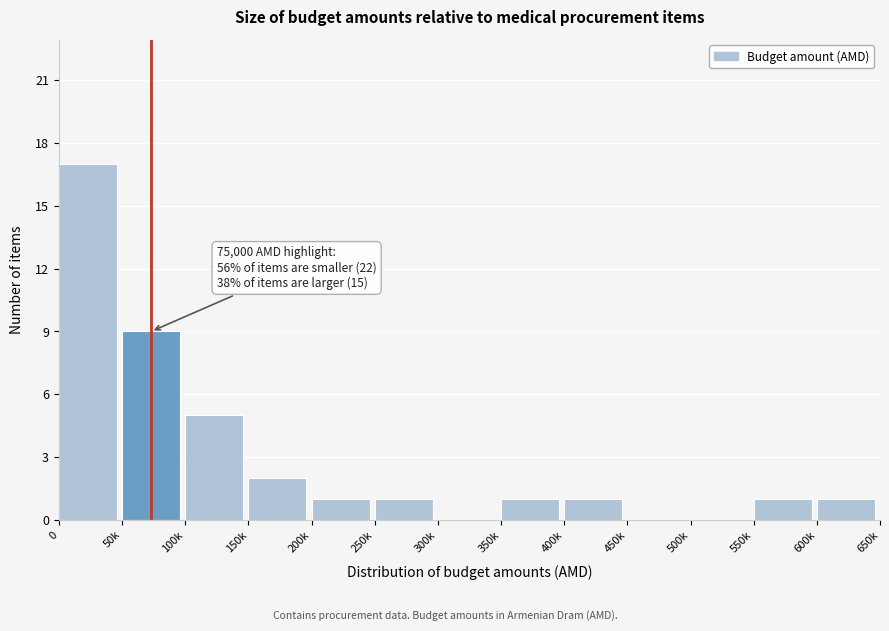

Reading right to left, extract all data points from this chart.

600k=1	550k=1	500k=0	450k=0	400k=1	350k=1	300k=0	250k=1	200k=1	150k=2	100k=5	50k=9	0=17